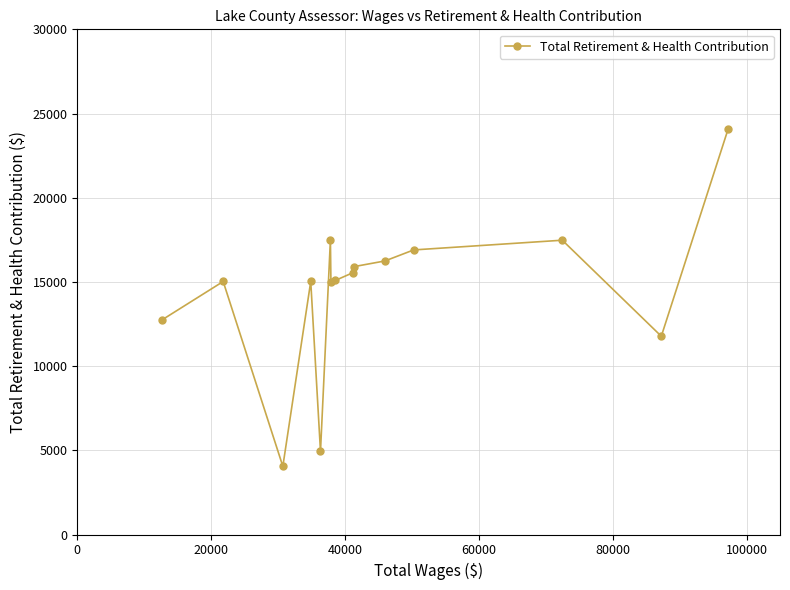

What is the sum of all values?

217313